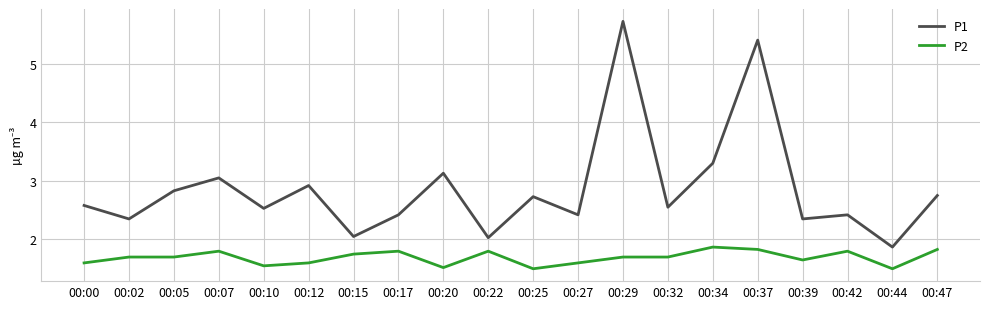

What is the difference between the maximum and minimum values in the P2 series?

0.4